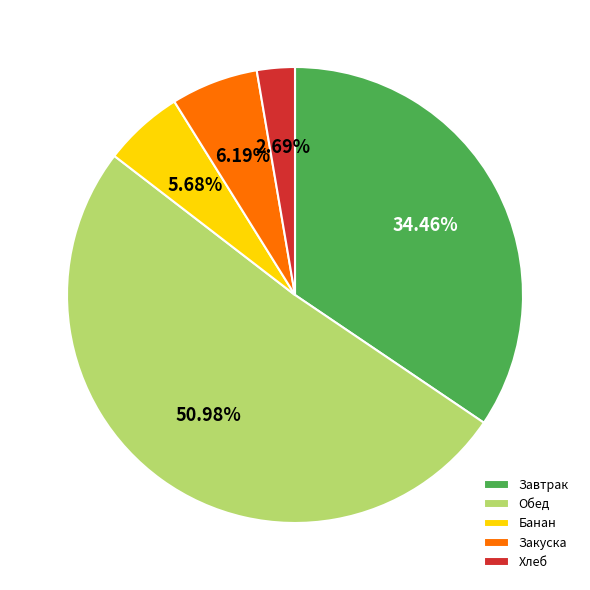

Rank the categories by value from highest to lowest.

Обед, Завтрак, Закуска, Банан, Хлеб